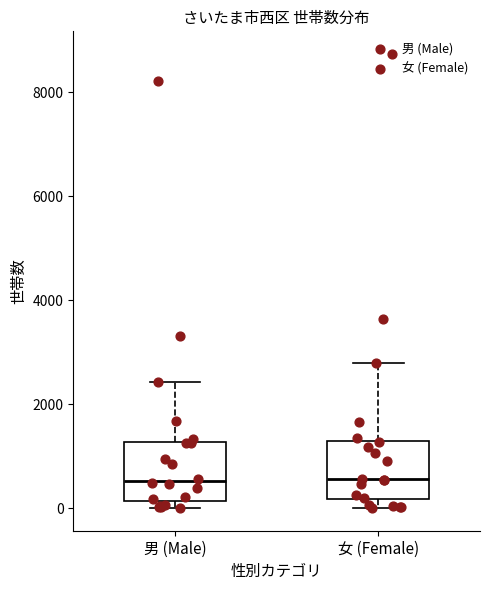

Reading left to right, transcribe this box plot: for each box, give where its median line is, the range the box spans, and where its two whiskers end, as read against the y-axis. The values are not printed on the chart, so give them approximately, as read against the axis.

男 (Male): median 600, box 200 to 1200, whiskers 0 to 2400
女 (Female): median 600, box 200 to 1200, whiskers 0 to 2800